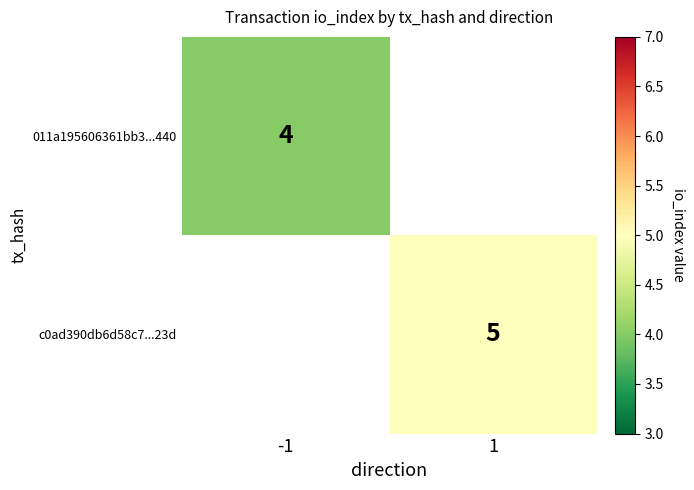

Is it true that c0ad390db6d58c7...23d equals 2 at 1?

False